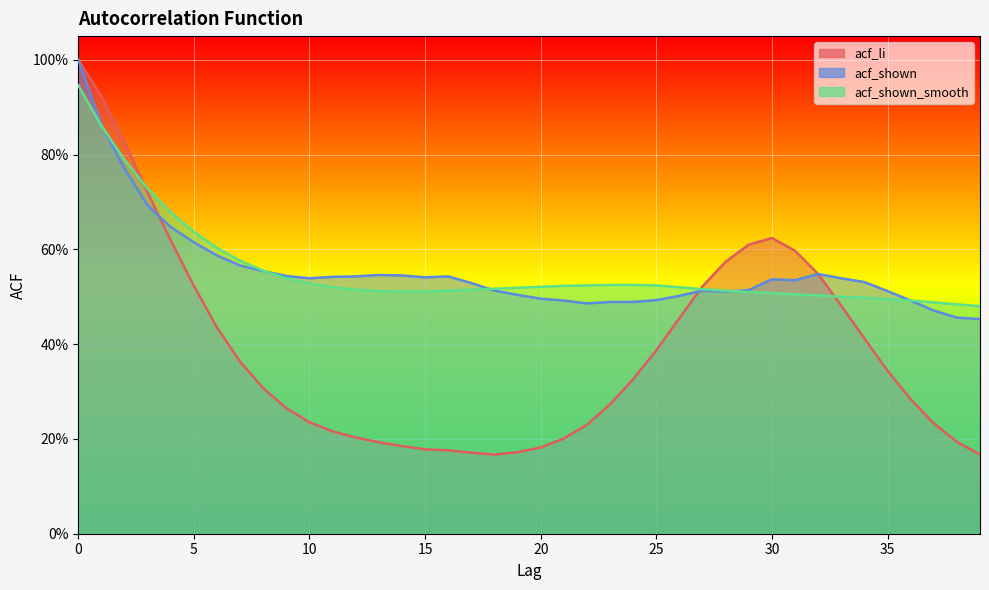

What is the value of the acf_shown_smooth point at the 21st from the left?

0.5